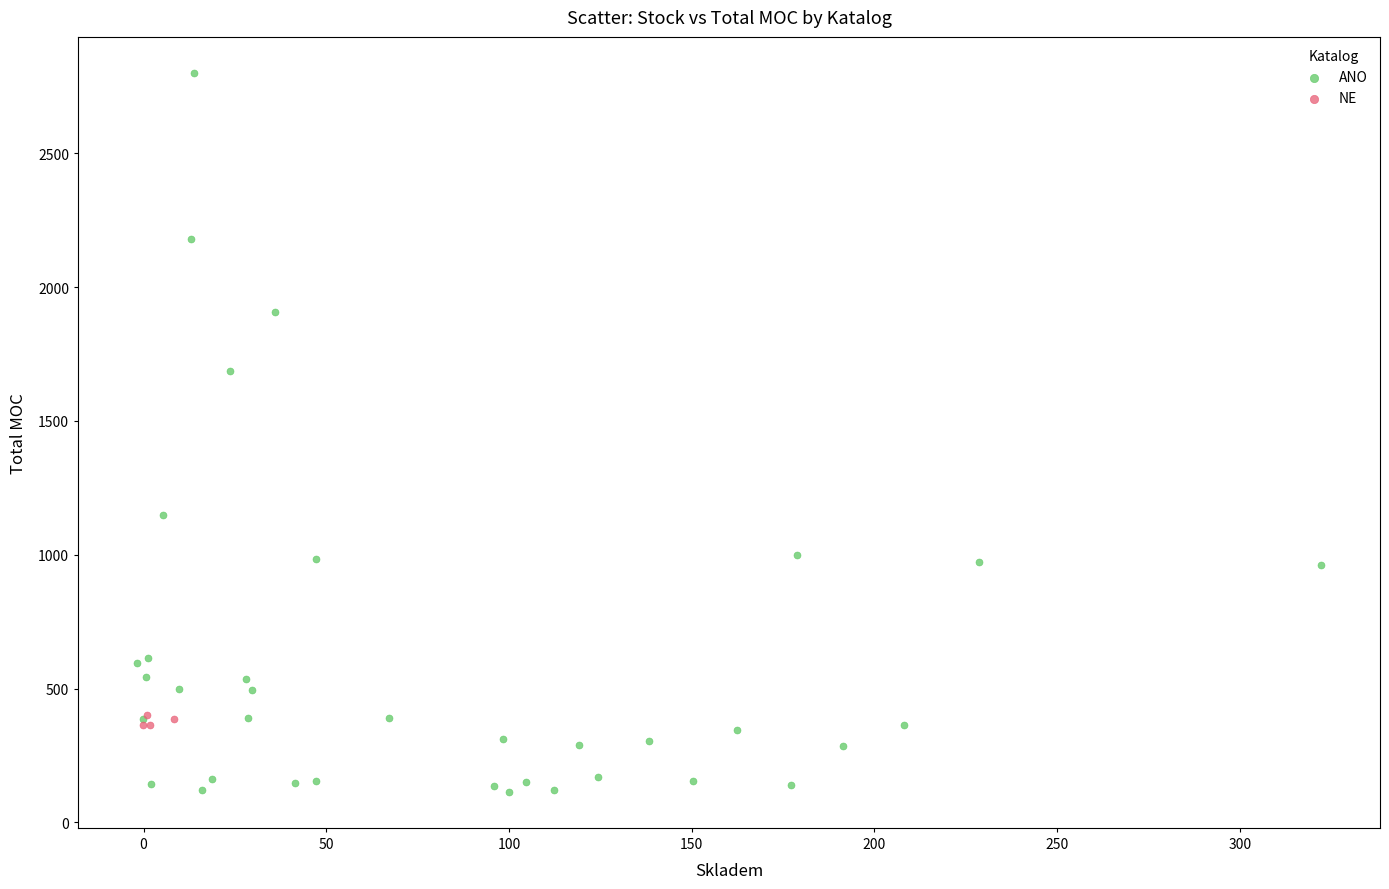

Which series contains the highest Y value?

ANO